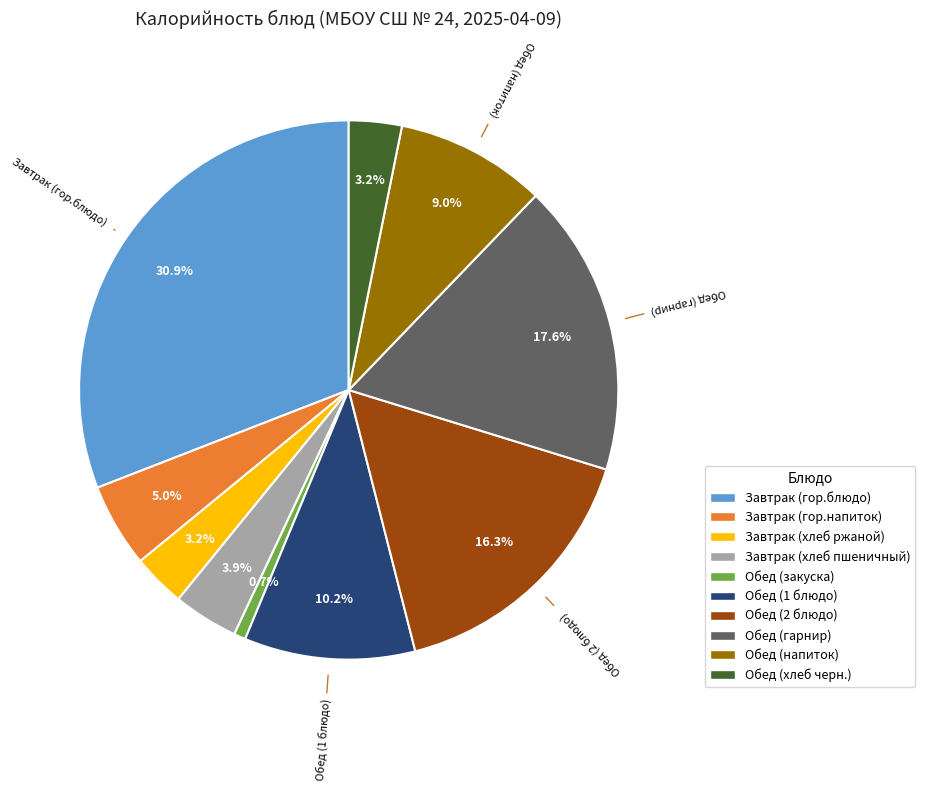

Is it true that Обед (закуска) is 11% of the pie?

False